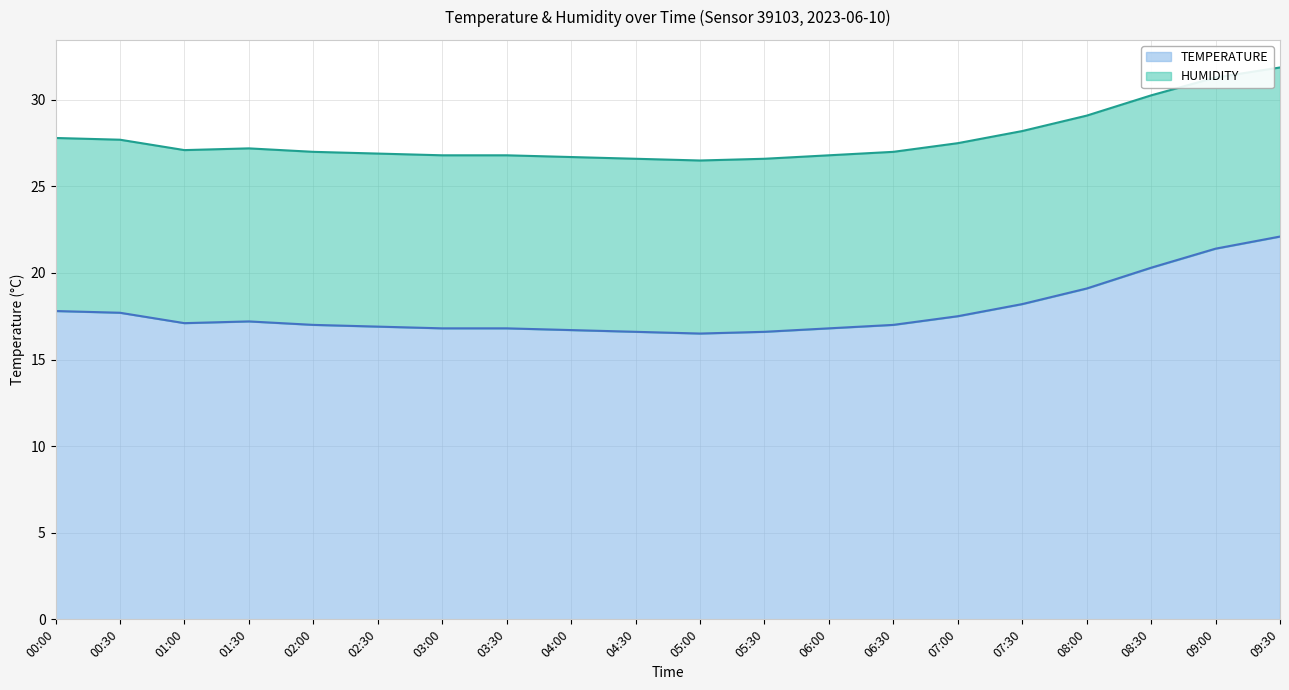

How many lines are shown in the chart?

2